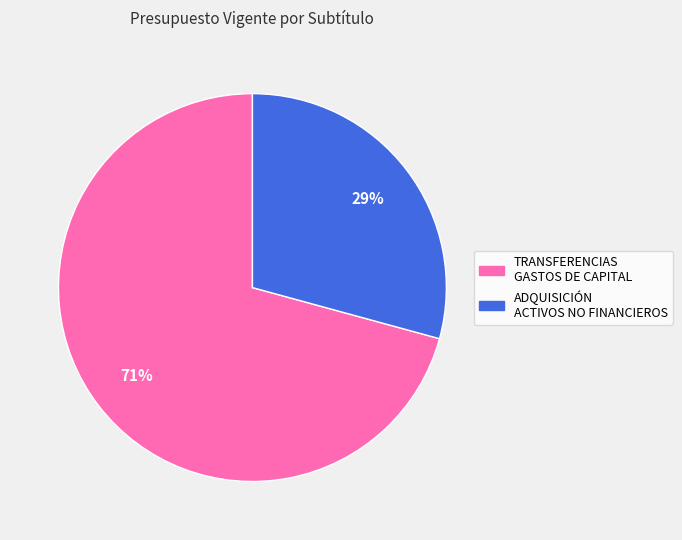

Combined, do ADQUISICIÓN ACTIVOS NO FINANCIEROS and TRANSFERENCIAS GASTOS DE CAPITAL account for over 50%?

Yes